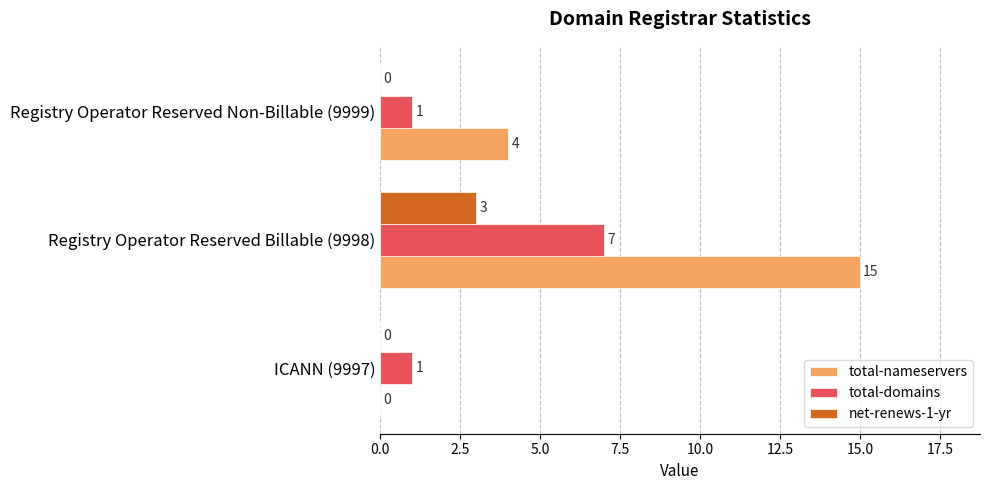

True or false: total-nameservers has a value of 5 at ICANN (9997).

False